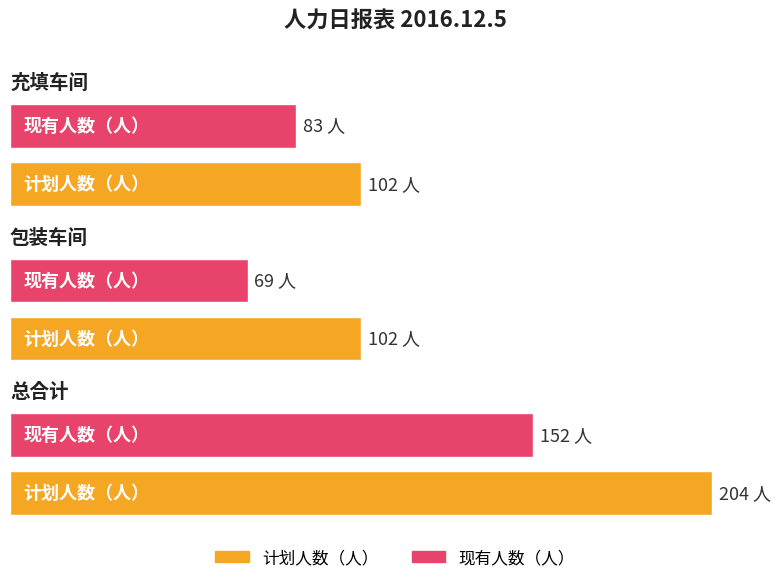

True or false: 现有人数（人） has a value of 203 at 总合计.

False